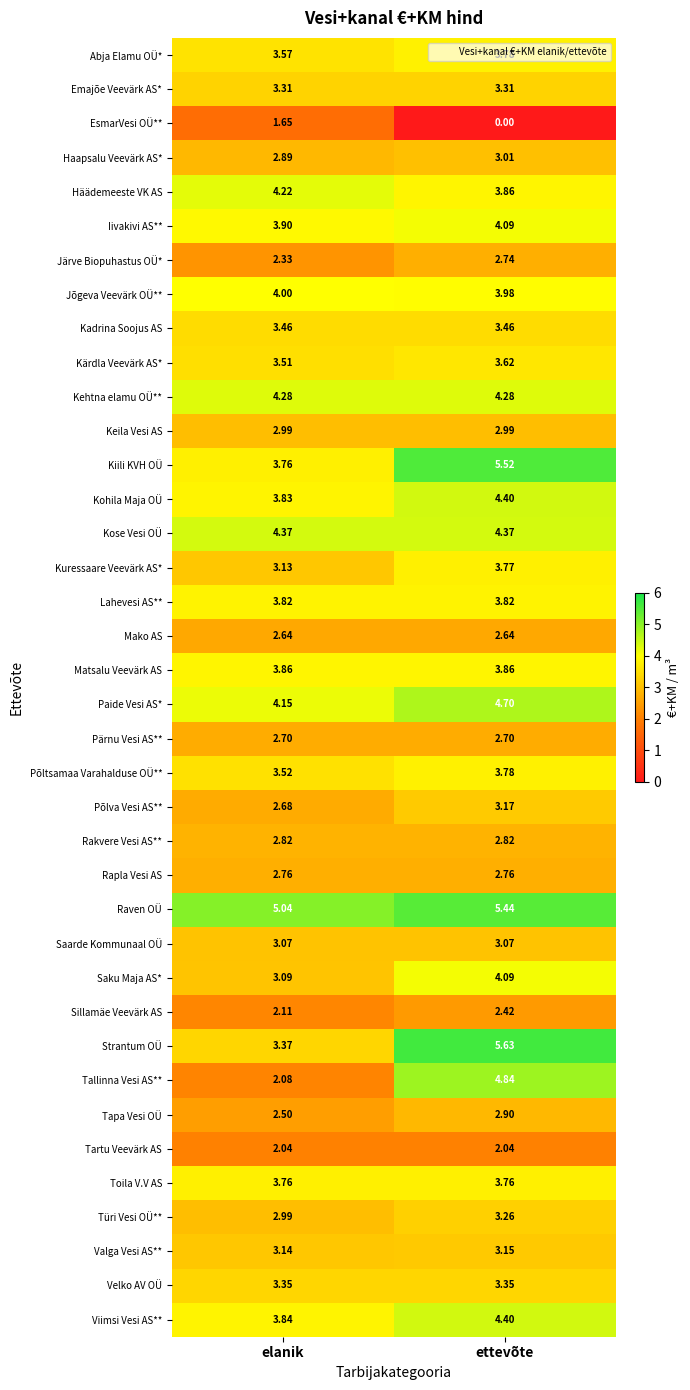

At which category does the chart reach its peak across all series?

ettevõte